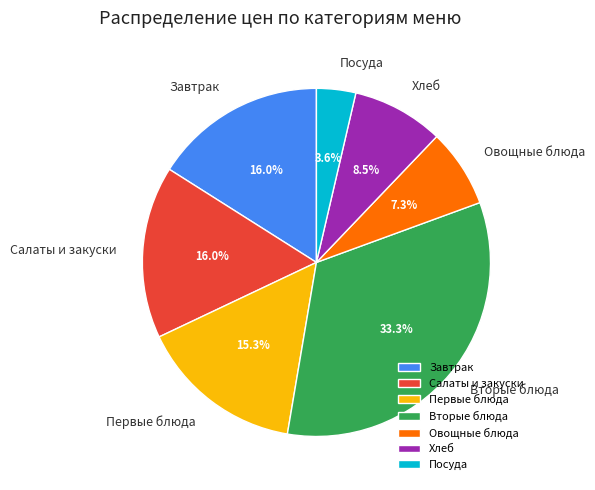

What is the total percentage of Овощные блюда and Завтрак?

23.3%